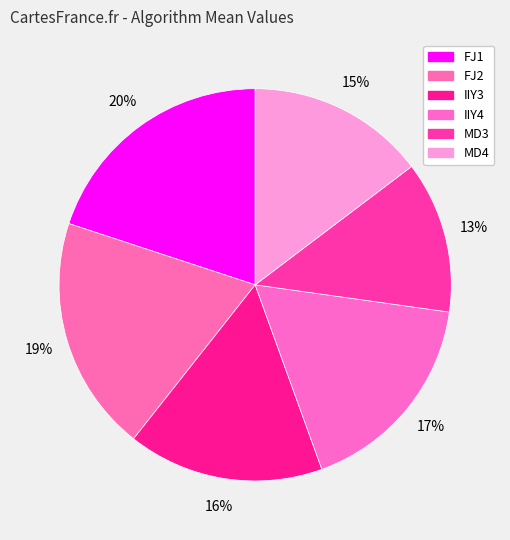

True or false: IIY4 accounts for 10% of the total.

False